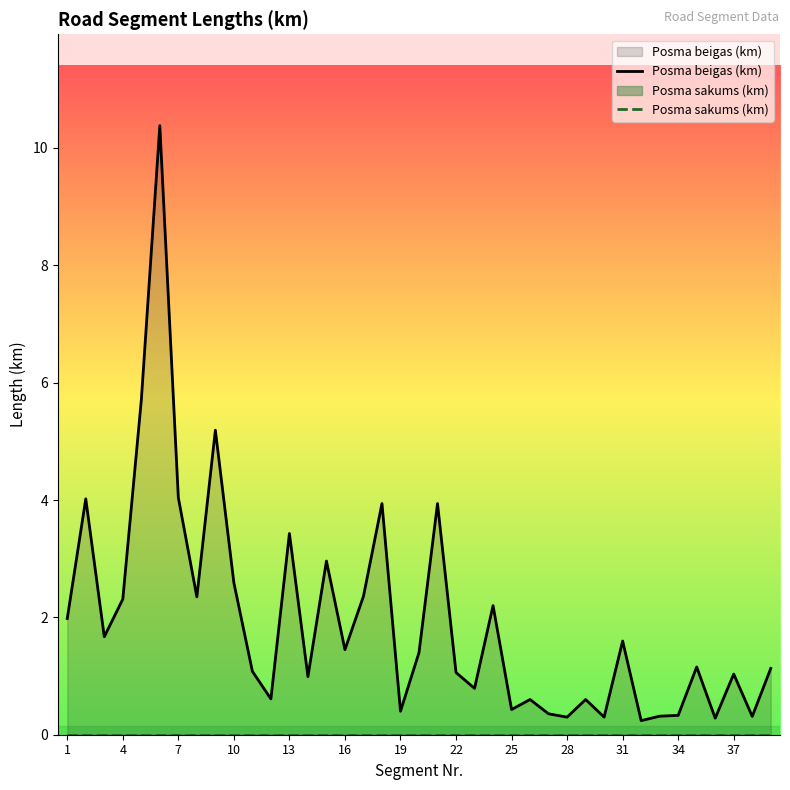

True or false: Posma beigas (km) has a value of 0.4 at 25.

True